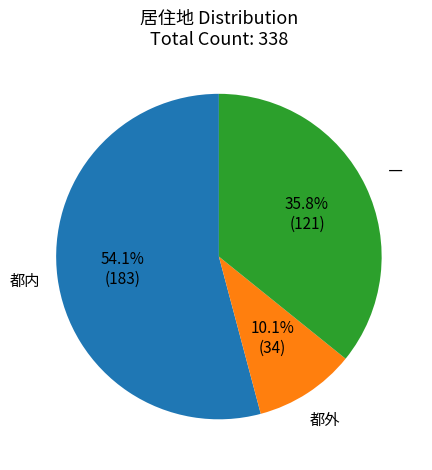

To the nearest percent, what portion does ― represent?

36%